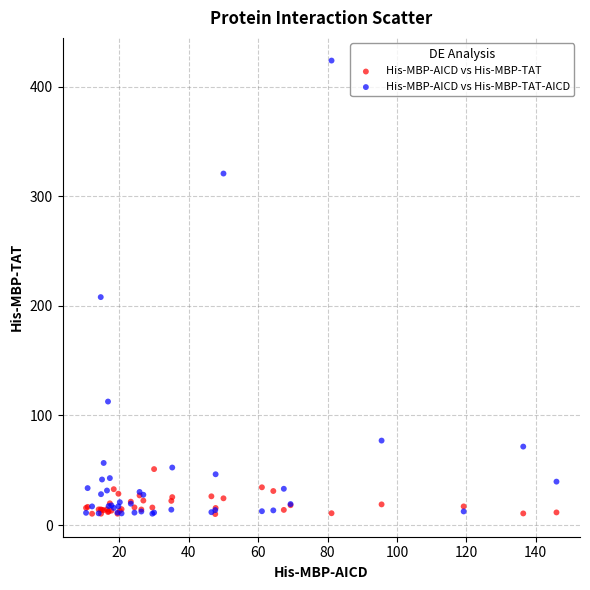

Which series has the widest spread of Y values?

His-MBP-AICD vs His-MBP-TAT-AICD